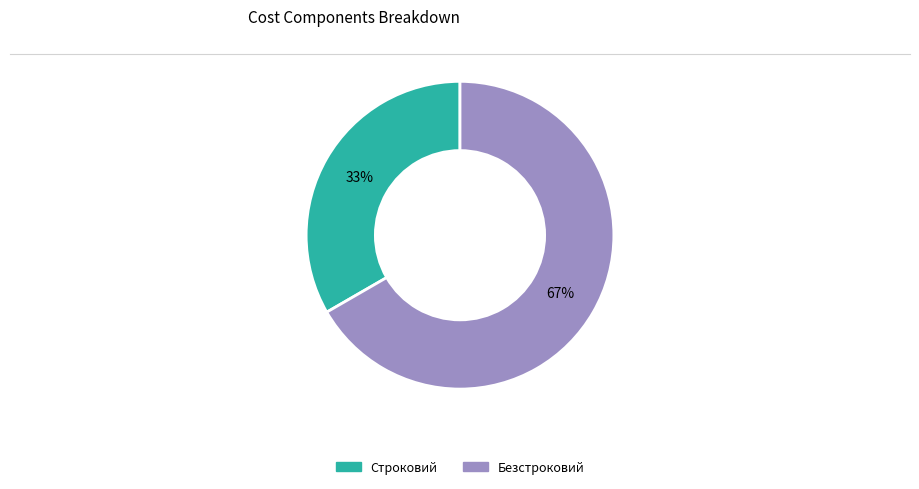

Is it true that Безстроковий is 76% of the pie?

False